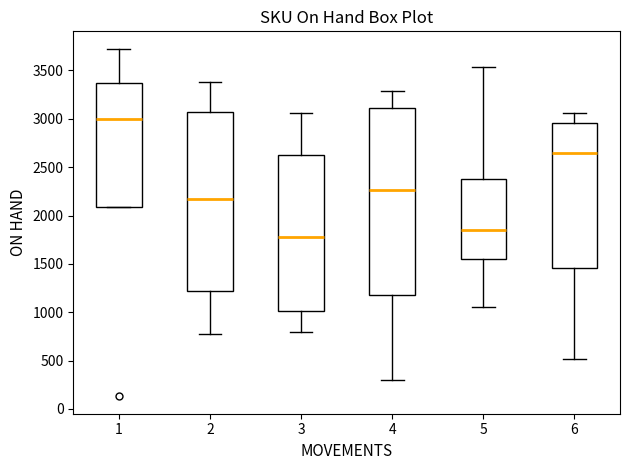

Comparing the boxes themselves (not the whiskers), which one is the tallest?

4